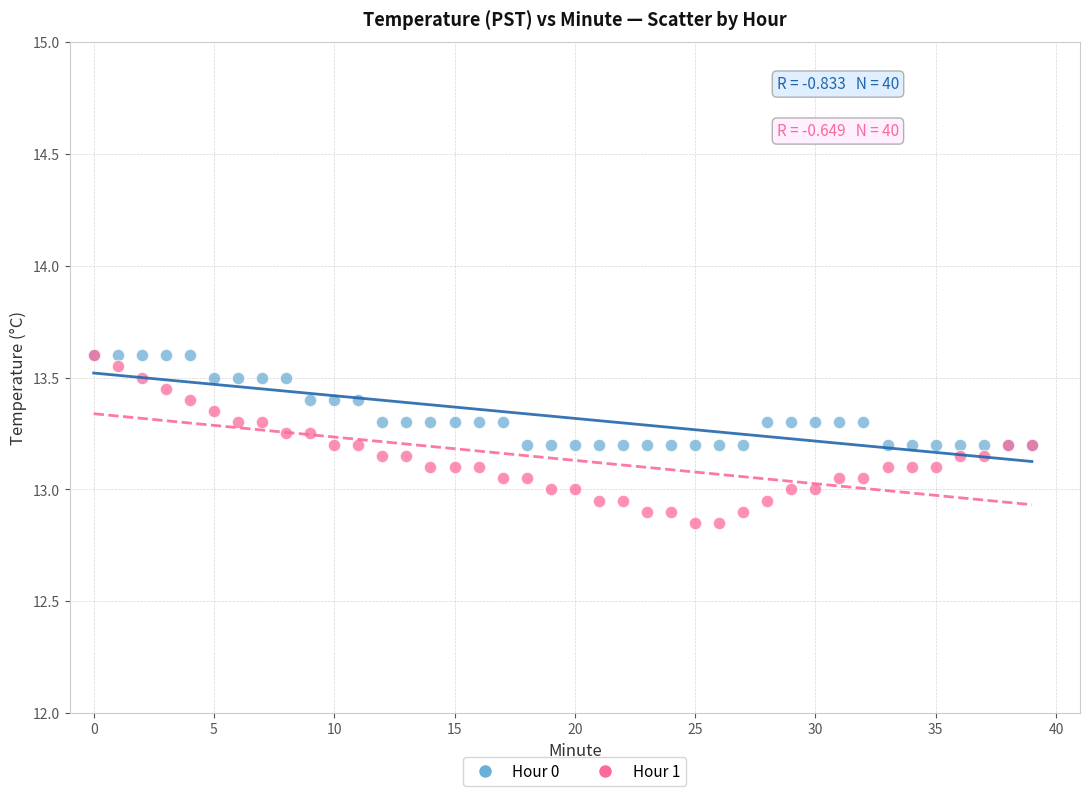

What are all the series names shown in the legend?

Hour 0, Hour 1